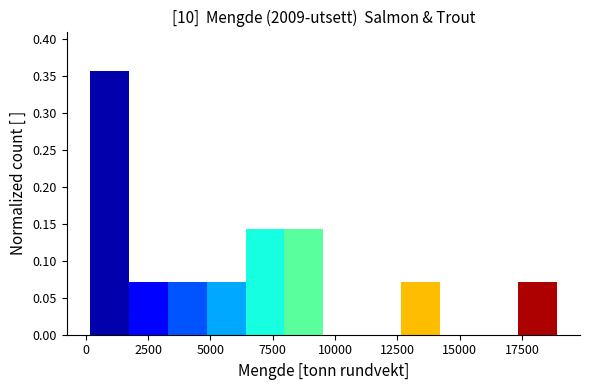

Read against the x-axis, roughly where is the centre of the tallest bar?

1000